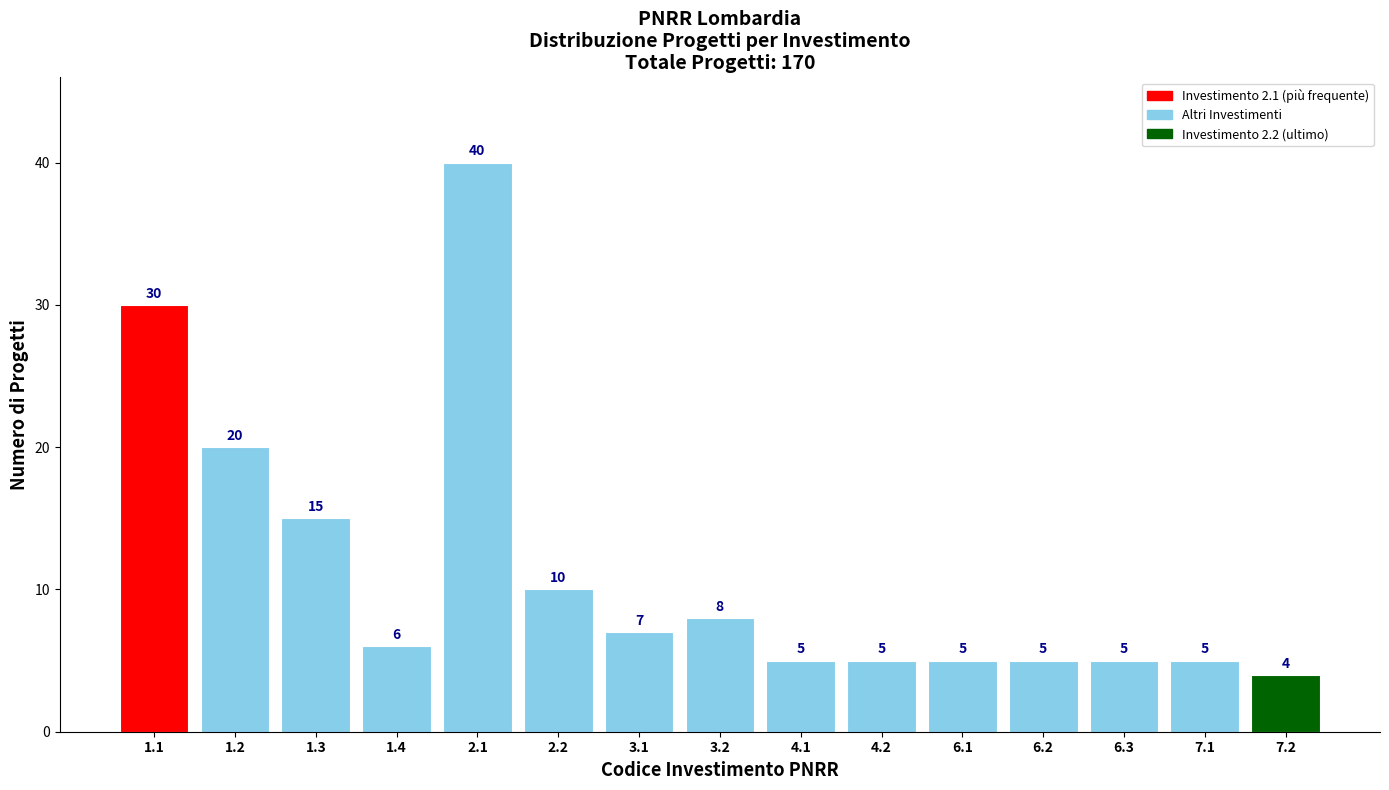

Reading right to left, what are all the values shown in this chart?

4	5	5	5	5	5	5	8	7	10	40	6	15	20	30